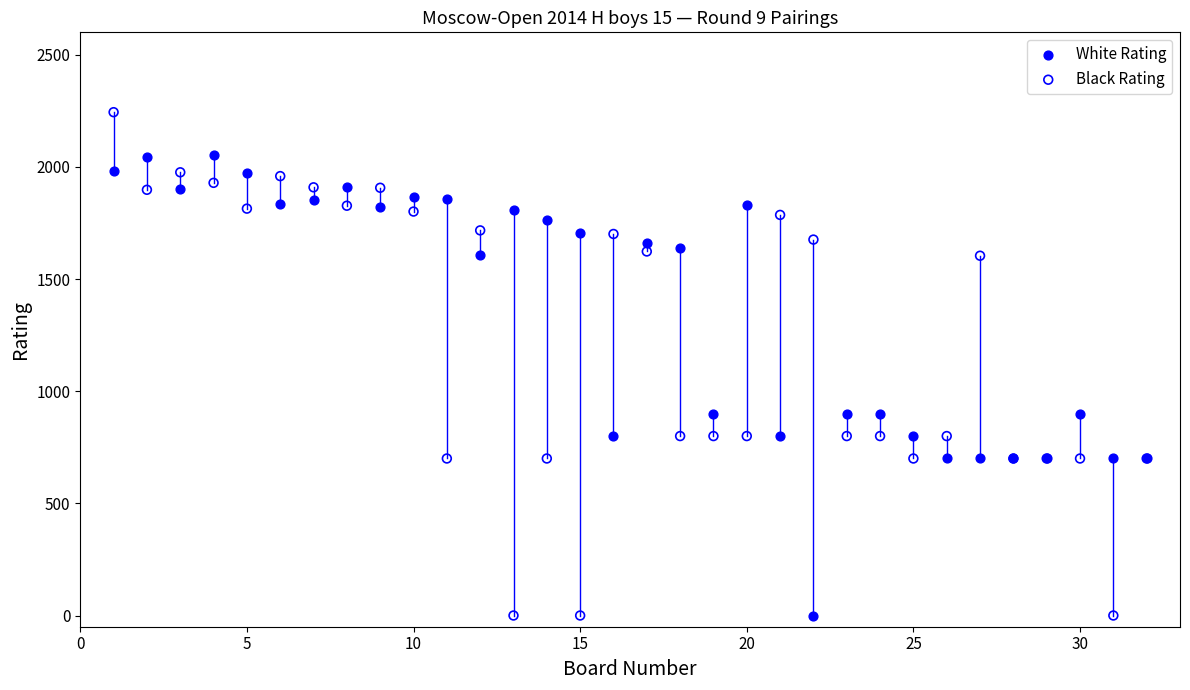

Which series contains the highest Y value?

Black Rating